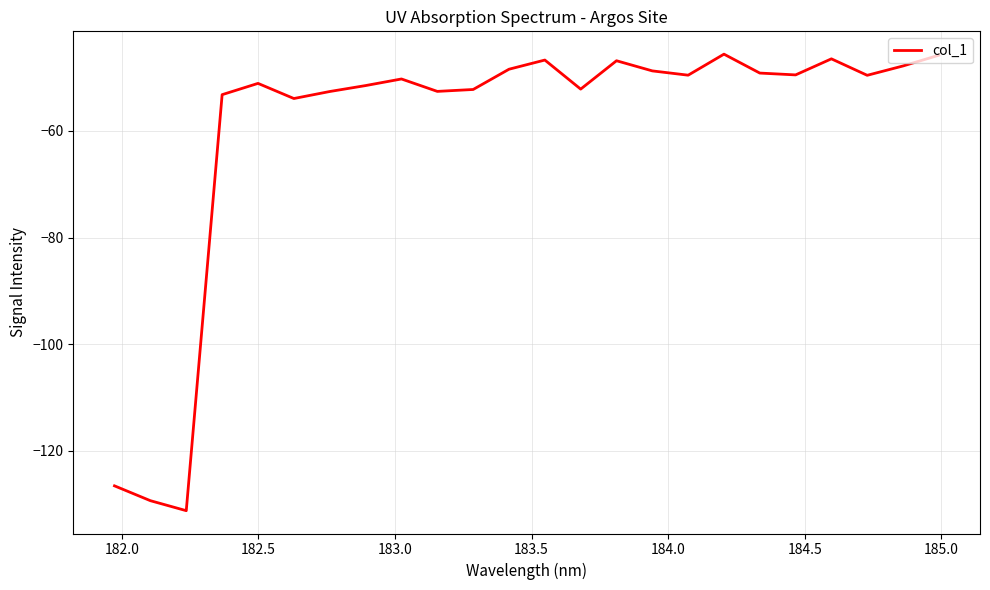

True or false: the data has more than 0 interior local peaks.

True